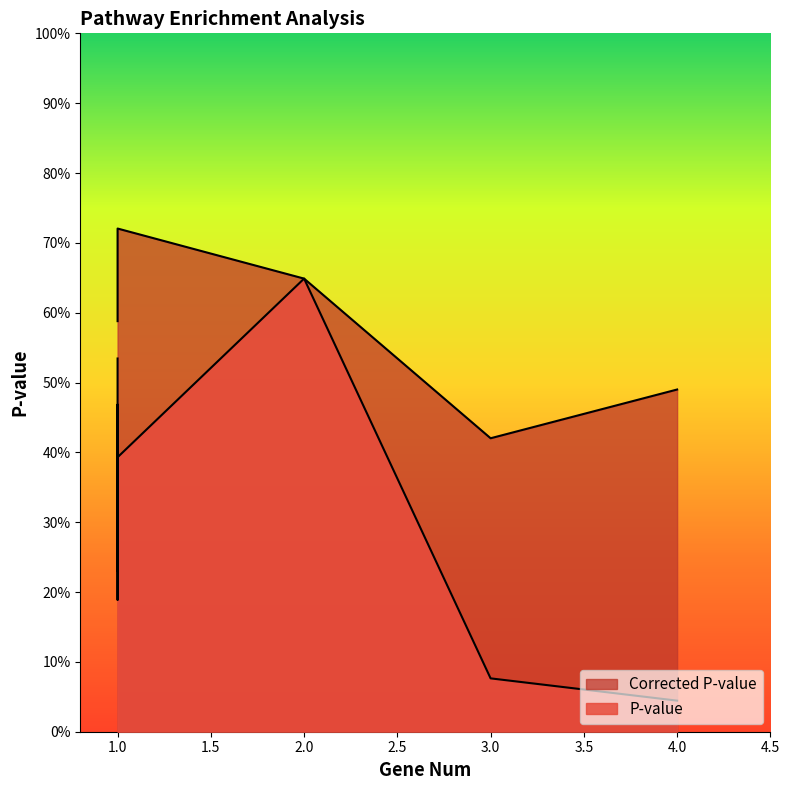

True or false: P-value and Corrected P-value intersect in this chart.

False